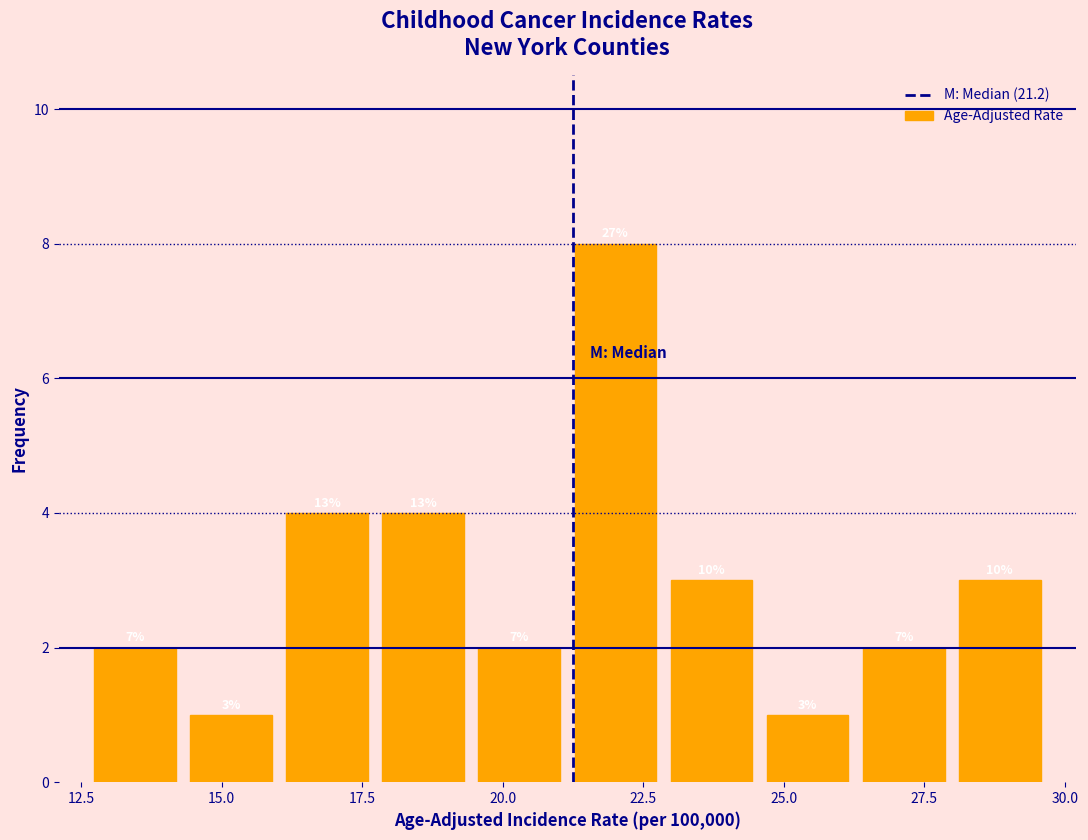

Around what value on the x-axis is the tallest bar? Give the approximate position of its centre, as read against the axis.

22.0